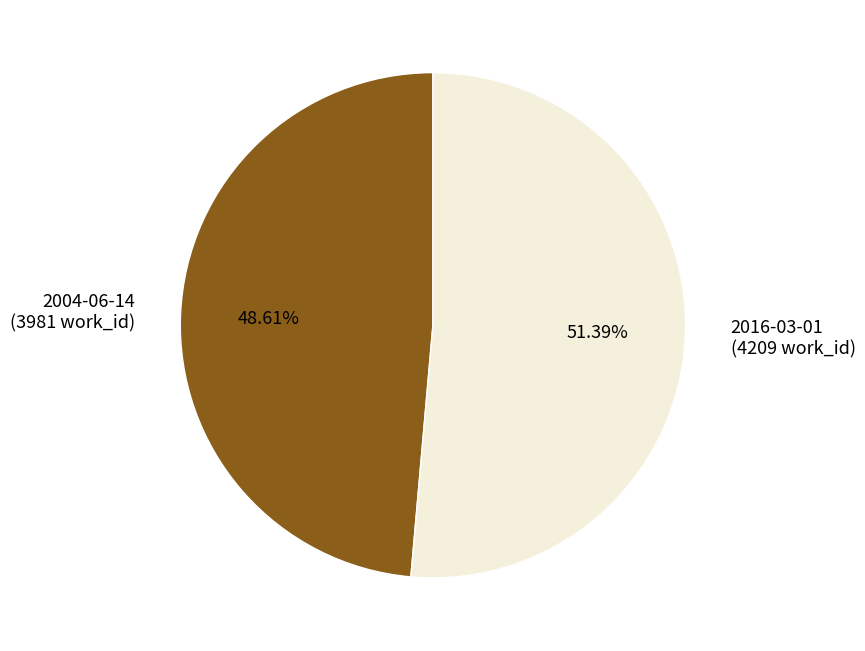

True or false: 2004-06-14 accounts for 60% of the total.

False